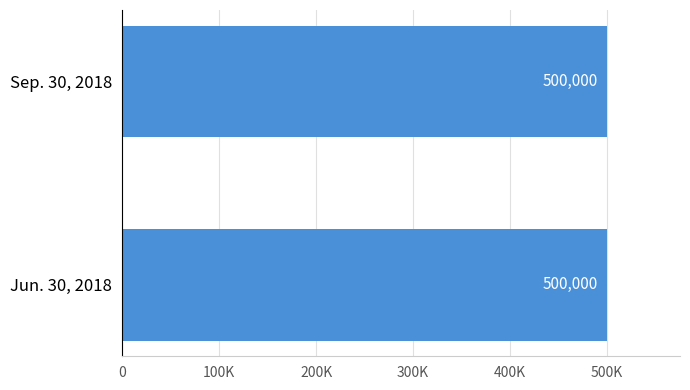

What is the total value across all series at Common Stock, Shares, Outstanding?

1000000.0